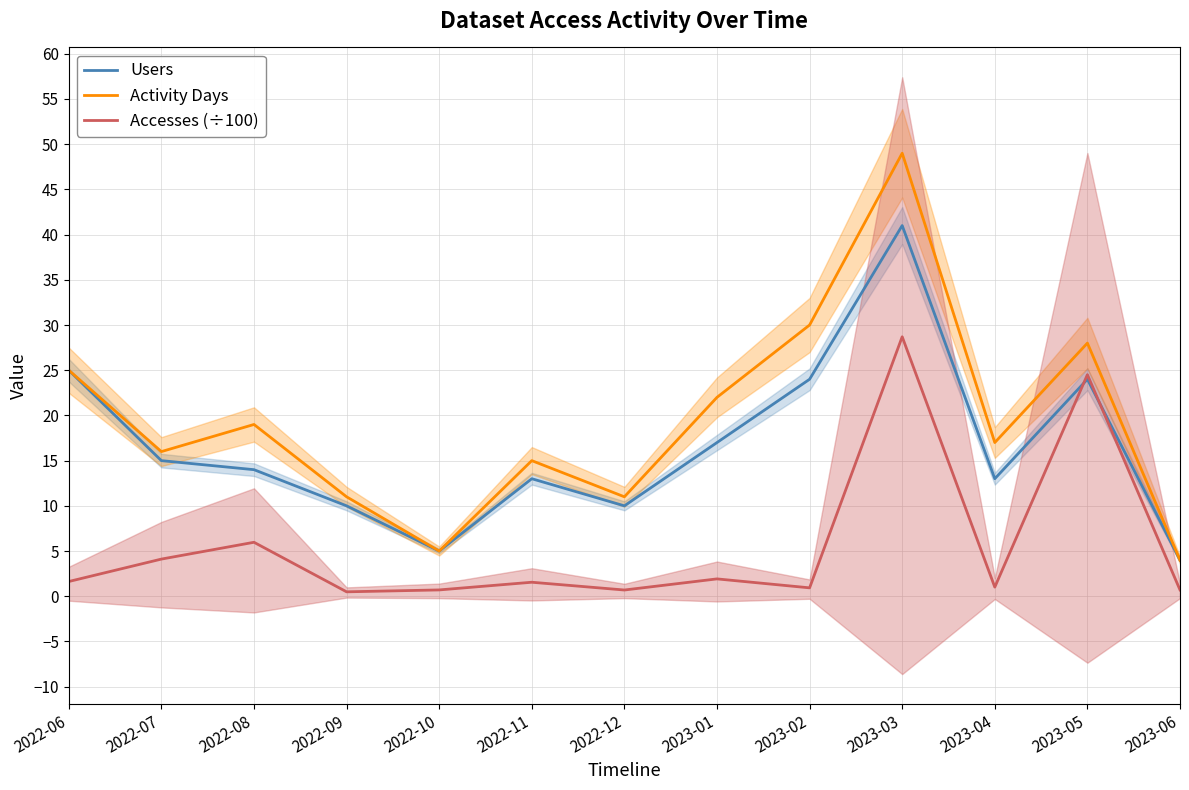

What is the spread (max minus min) of values at 2022-06?

23.4